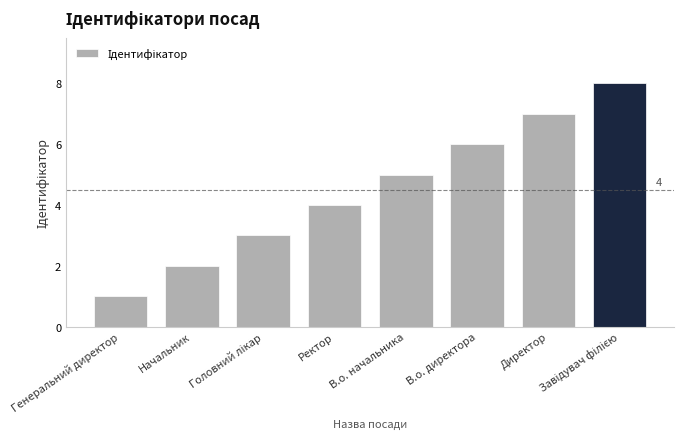

How many values are below 5?

4